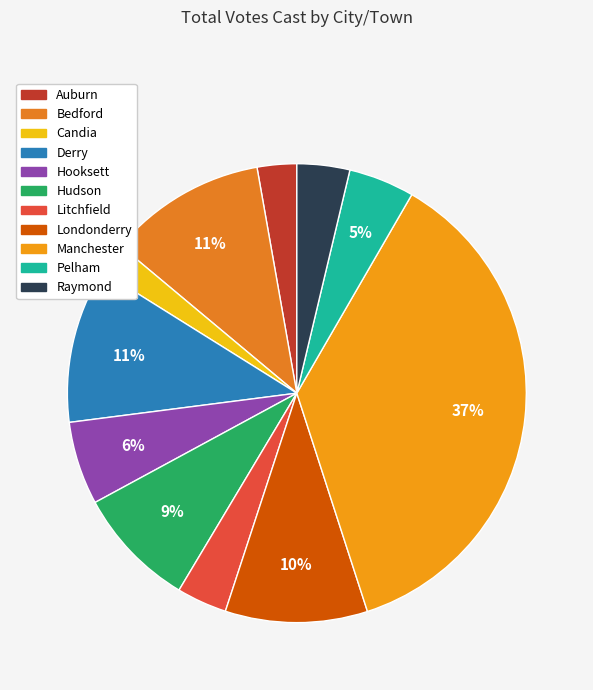

Is the sum of Pelham and Derry greater than half?

No